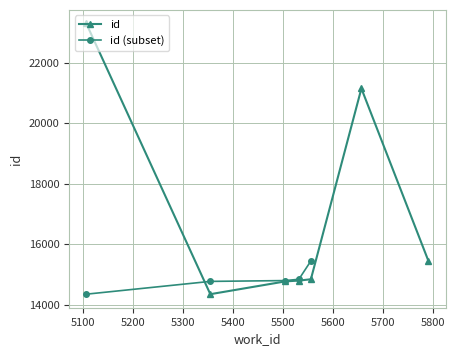

Where is the data nearest to the value 18826?

5657